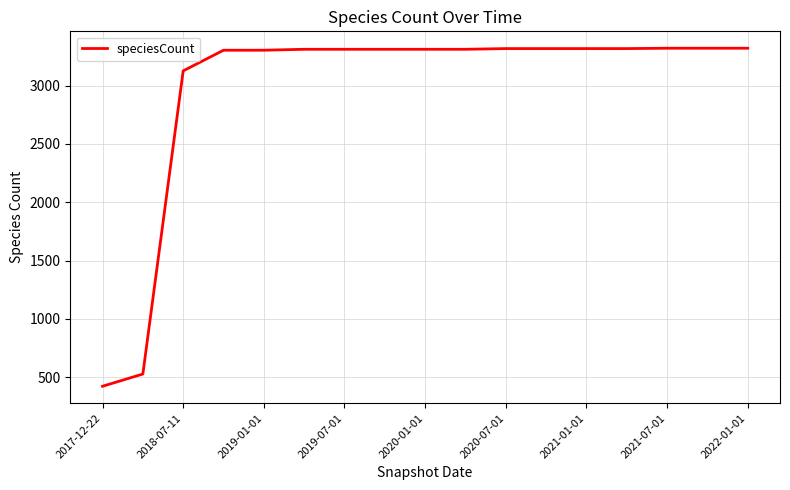

What is the maximum value shown in the chart?

3321